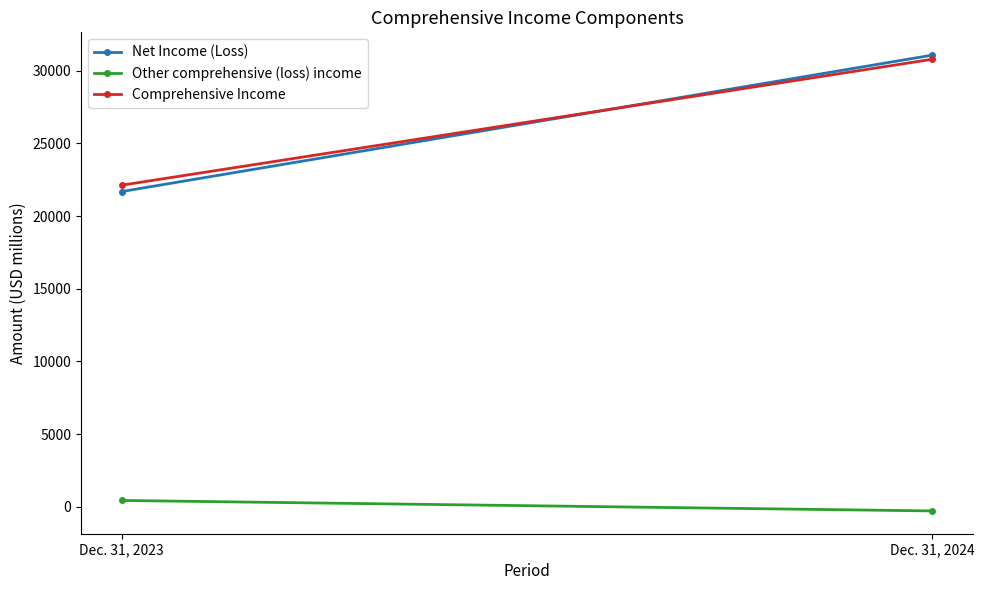

What is the minimum value shown in the chart?

-283